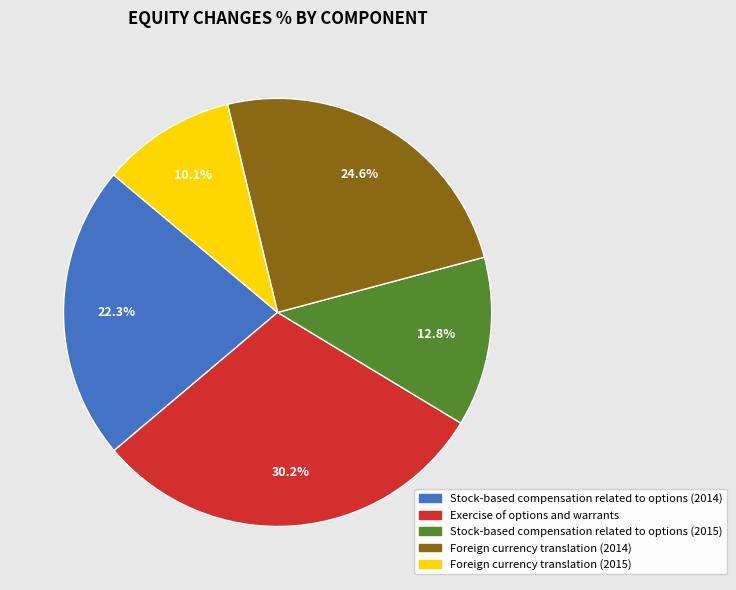

Between Exercise of options and warrants and Stock-based compensation related to options (2014), which is larger?

Exercise of options and warrants